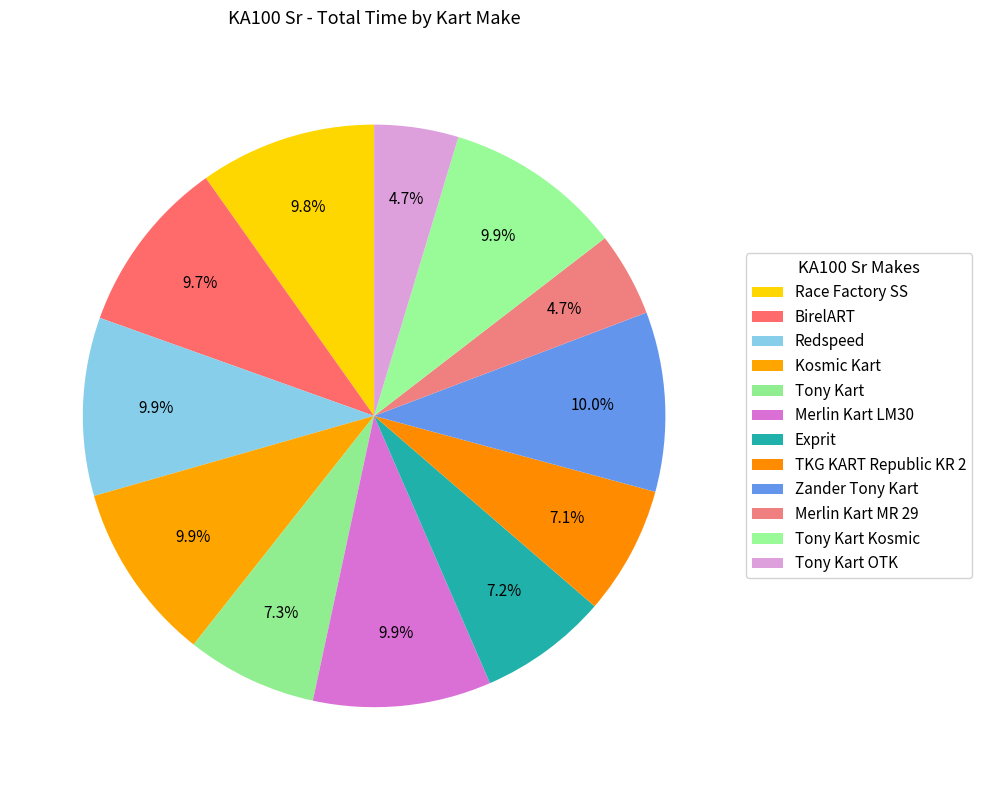

To the nearest percent, what is the average slice percentage?

8%